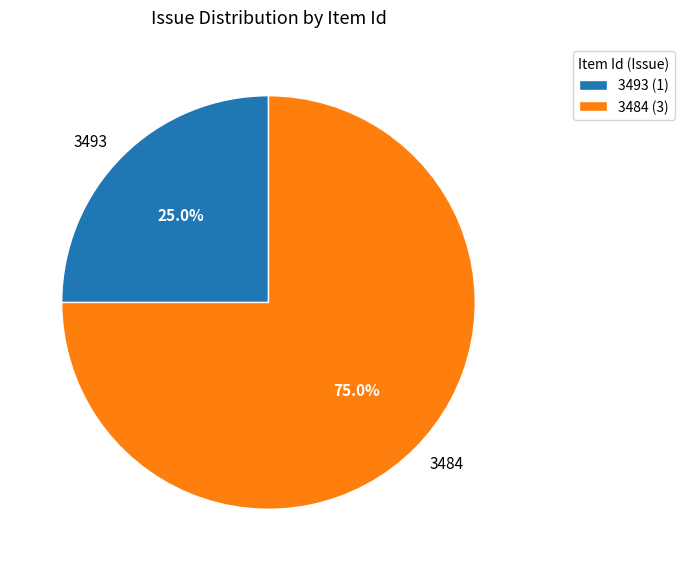

What percentage is the 3484 slice, to the nearest percent?

75%